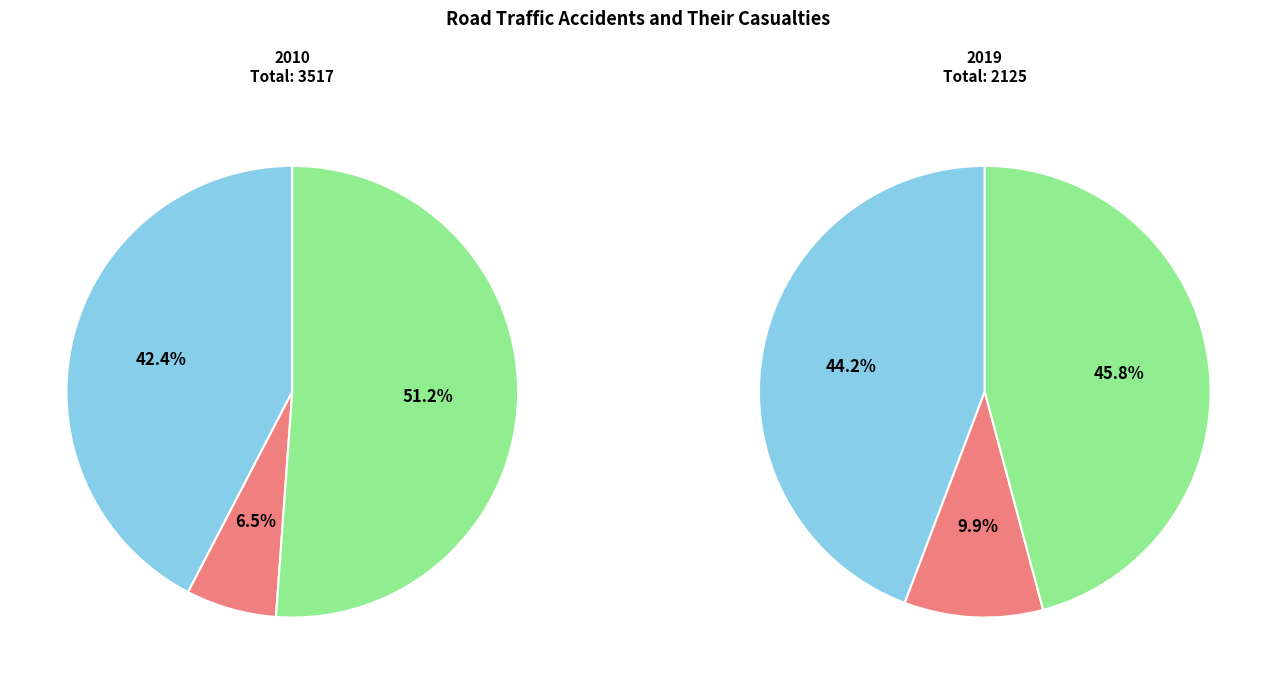

How many slices are in this pie chart?

3